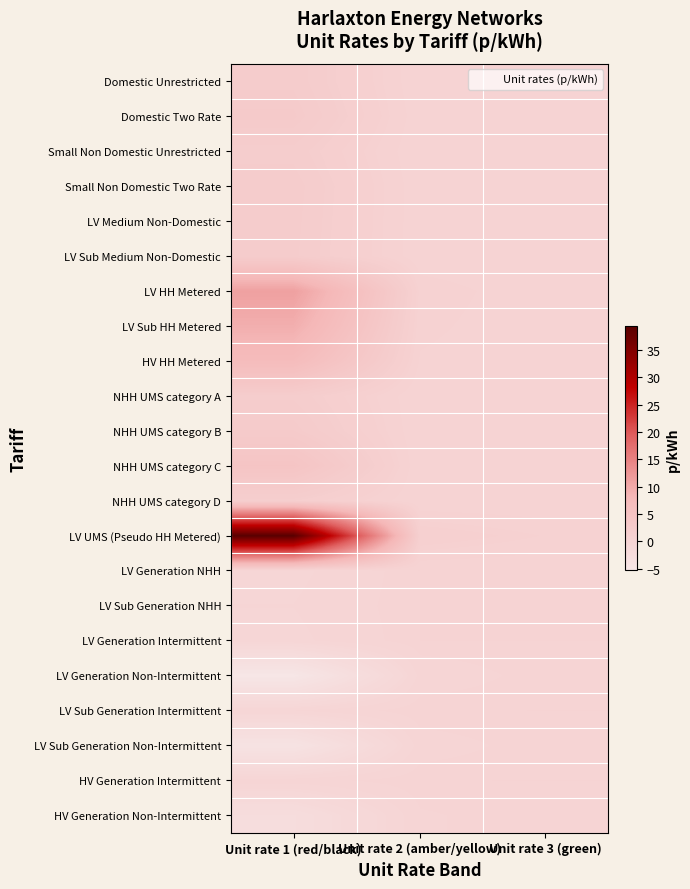

Reading left to right, extract all data points from this chart.

Domestic Unrestricted: Unit rate 1 (red/black)=2.4	Unit rate 2 (amber/yellow)=0.0	Unit rate 3 (green)=0.0
Domestic Two Rate: Unit rate 1 (red/black)=2.7	Unit rate 2 (amber/yellow)=0.1	Unit rate 3 (green)=0.0
Small Non Domestic Unrestricted: Unit rate 1 (red/black)=2.0	Unit rate 2 (amber/yellow)=0.0	Unit rate 3 (green)=0.0
Small Non Domestic Two Rate: Unit rate 1 (red/black)=2.3	Unit rate 2 (amber/yellow)=0.1	Unit rate 3 (green)=0.0
LV Medium Non-Domestic: Unit rate 1 (red/black)=2.2	Unit rate 2 (amber/yellow)=0.1	Unit rate 3 (green)=0.0
LV Sub Medium Non-Domestic: Unit rate 1 (red/black)=2.2	Unit rate 2 (amber/yellow)=0.1	Unit rate 3 (green)=0.0
LV HH Metered: Unit rate 1 (red/black)=11.1	Unit rate 2 (amber/yellow)=0.6	Unit rate 3 (green)=0.0
LV Sub HH Metered: Unit rate 1 (red/black)=9.3	Unit rate 2 (amber/yellow)=0.5	Unit rate 3 (green)=0.0
HV HH Metered: Unit rate 1 (red/black)=6.9	Unit rate 2 (amber/yellow)=0.3	Unit rate 3 (green)=0.0
NHH UMS category A: Unit rate 1 (red/black)=2.0	Unit rate 2 (amber/yellow)=0.0	Unit rate 3 (green)=0.0
NHH UMS category B: Unit rate 1 (red/black)=2.6	Unit rate 2 (amber/yellow)=0.0	Unit rate 3 (green)=0.0
NHH UMS category C: Unit rate 1 (red/black)=4.4	Unit rate 2 (amber/yellow)=0.0	Unit rate 3 (green)=0.0
NHH UMS category D: Unit rate 1 (red/black)=1.6	Unit rate 2 (amber/yellow)=0.0	Unit rate 3 (green)=0.0
LV UMS (Pseudo HH Metered): Unit rate 1 (red/black)=39.3	Unit rate 2 (amber/yellow)=1.2	Unit rate 3 (green)=0.7
LV Generation NHH: Unit rate 1 (red/black)=-0.6	Unit rate 2 (amber/yellow)=0.0	Unit rate 3 (green)=0.0
LV Sub Generation NHH: Unit rate 1 (red/black)=-0.5	Unit rate 2 (amber/yellow)=0.0	Unit rate 3 (green)=0.0
LV Generation Intermittent: Unit rate 1 (red/black)=-0.6	Unit rate 2 (amber/yellow)=0.0	Unit rate 3 (green)=0.0
LV Generation Non-Intermittent: Unit rate 1 (red/black)=-5.2	Unit rate 2 (amber/yellow)=-0.4	Unit rate 3 (green)=-0.0
LV Sub Generation Intermittent: Unit rate 1 (red/black)=-0.5	Unit rate 2 (amber/yellow)=0.0	Unit rate 3 (green)=0.0
LV Sub Generation Non-Intermittent: Unit rate 1 (red/black)=-4.3	Unit rate 2 (amber/yellow)=-0.3	Unit rate 3 (green)=-0.0
HV Generation Intermittent: Unit rate 1 (red/black)=-0.3	Unit rate 2 (amber/yellow)=0.0	Unit rate 3 (green)=0.0
HV Generation Non-Intermittent: Unit rate 1 (red/black)=-2.7	Unit rate 2 (amber/yellow)=-0.2	Unit rate 3 (green)=-0.0